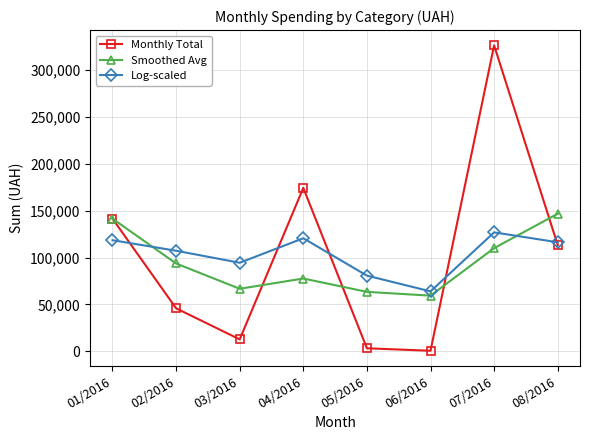

What is the greatest value displayed?

326572.3